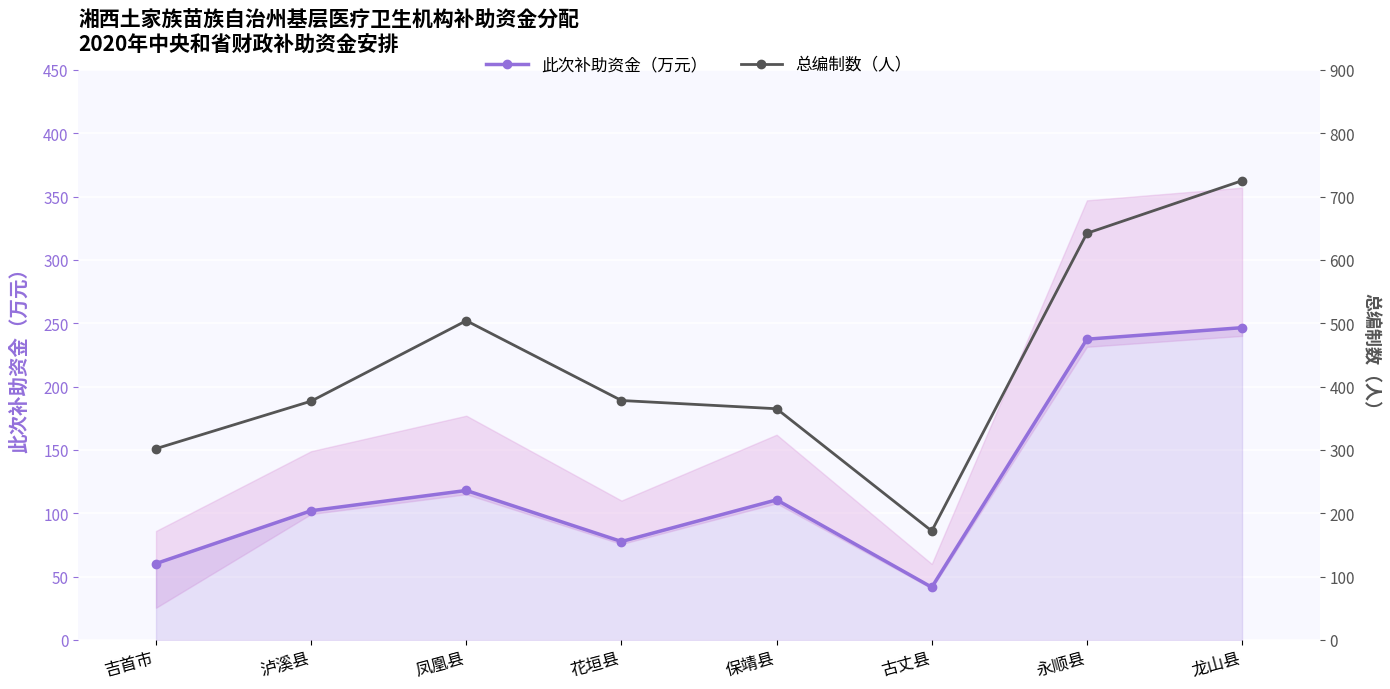

The 此次补助资金（万元） series shows 43.7 at 保靖县. True or false?

False